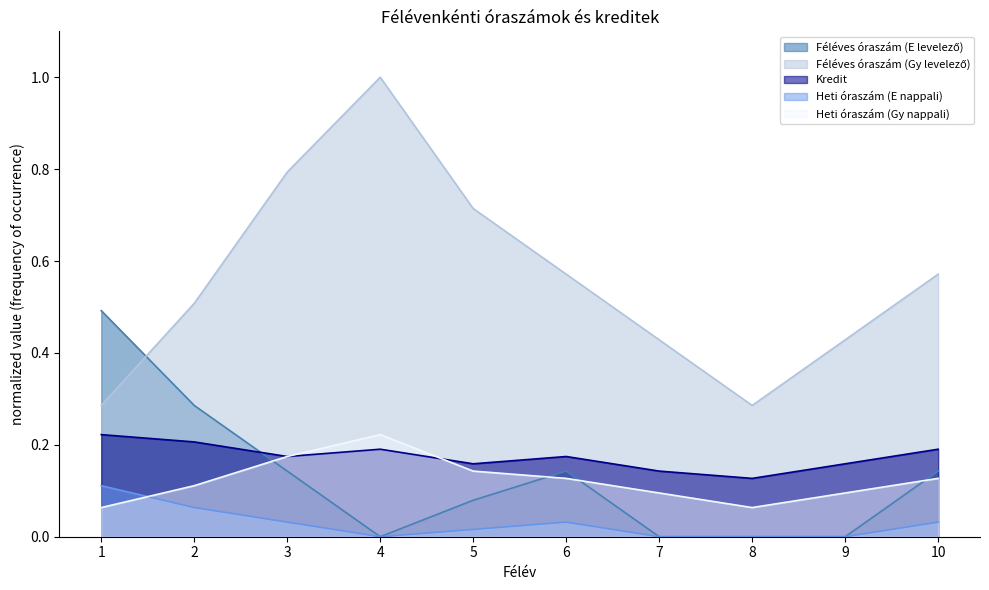

True or false: Féléves óraszám (Gy levelező) and Heti óraszám (E nappali) cross at least once.

False